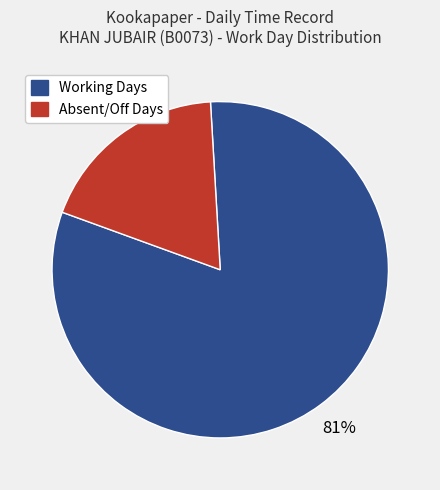

Is there a majority slice in this chart?

Yes